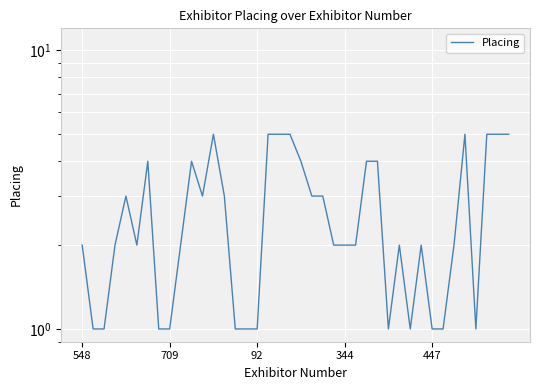

True or false: the data shows 2 at 31.

True